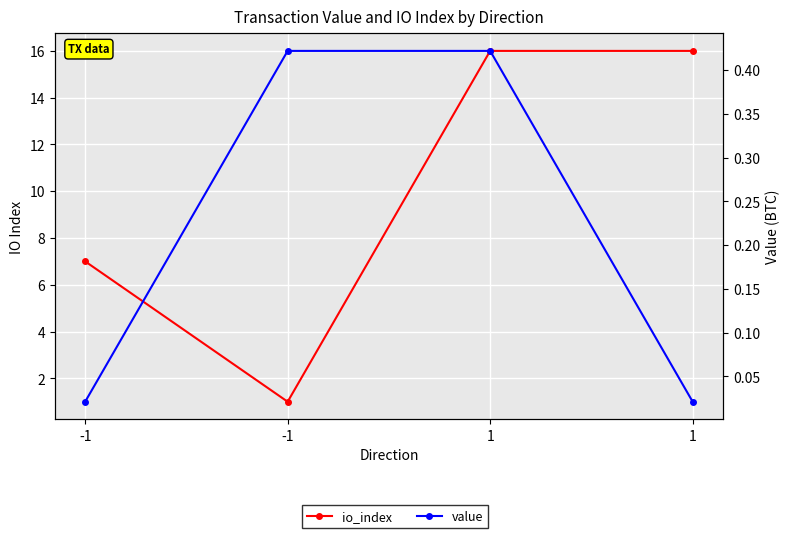

What is the highest value of the value series?

0.4